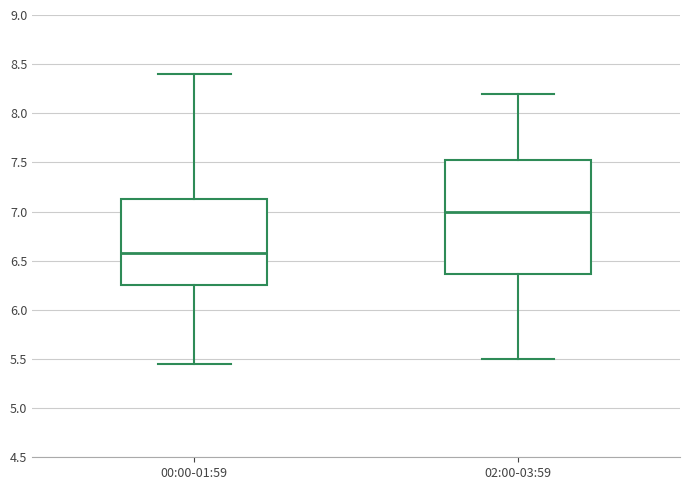

Reading left to right, transcribe this box plot: for each box, give where its median line is, the range the box spans, and where its two whiskers end, as read against the y-axis. The values are not printed on the chart, so give them approximately, as read against the axis.

00:00-01:59: median 6.60, box 6.25 to 7.15, whiskers 5.45 to 8.40
02:00-03:59: median 7.00, box 6.35 to 7.55, whiskers 5.50 to 8.20